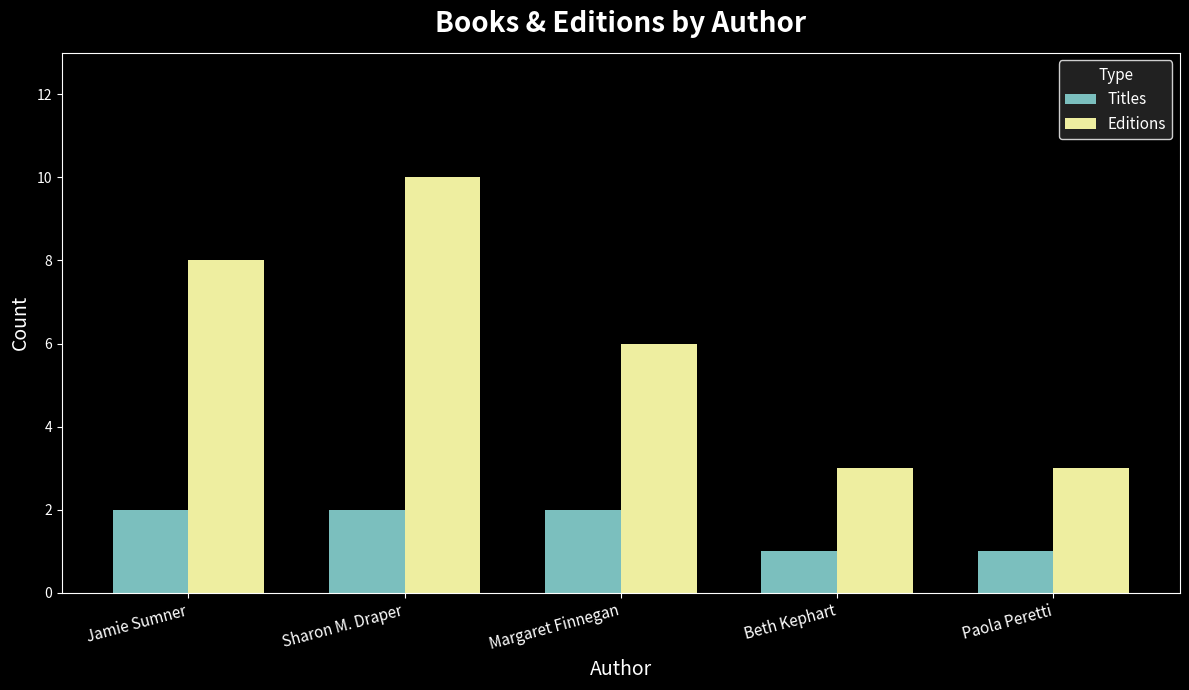

Is it true that Titles equals 2 at Paola Peretti?

False